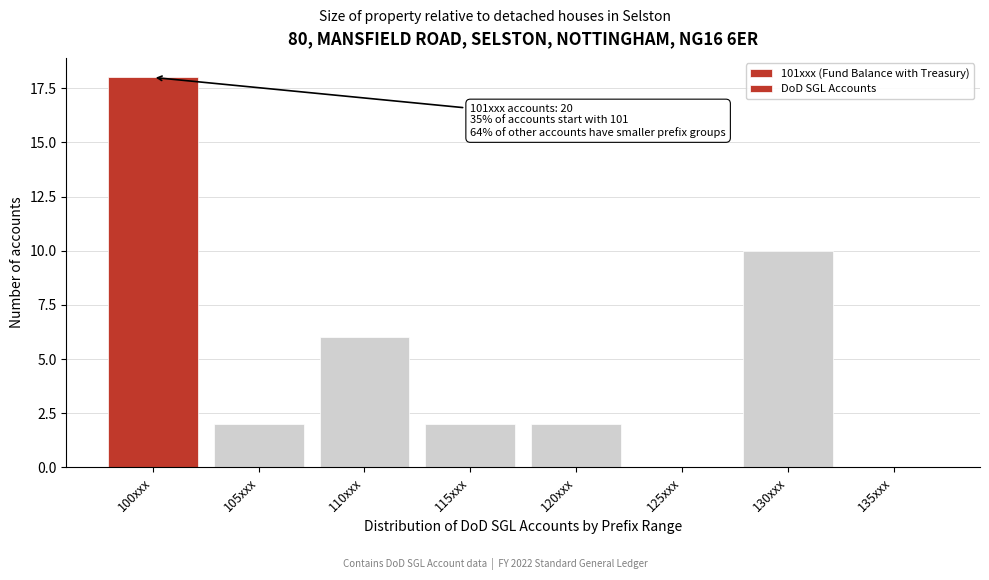

Reading right to left, transcribe all the data shown in this chart.

135xxx=0	130xxx=10	125xxx=0	120xxx=2	115xxx=2	110xxx=6	105xxx=2	100xxx=18